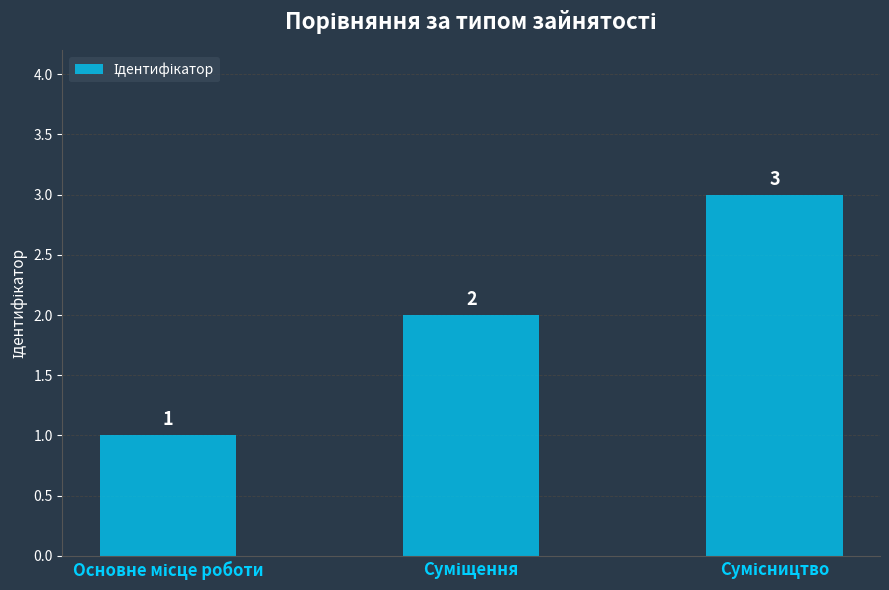

What is the sum of all values?

6